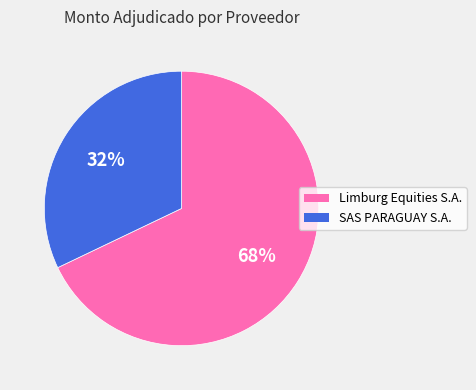

Approximately how many times larger is the value at SAS PARAGUAY S.A. compared to Limburg Equities S.A.?

0.5